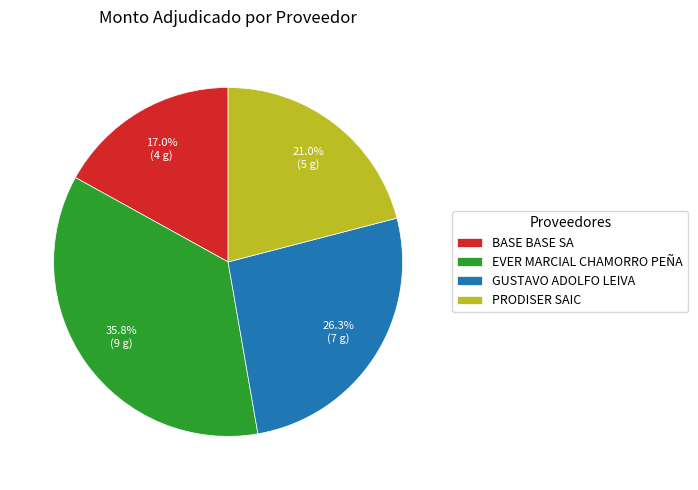

Is it true that EVER MARCIAL CHAMORRO PEÑA is 36% of the pie?

True